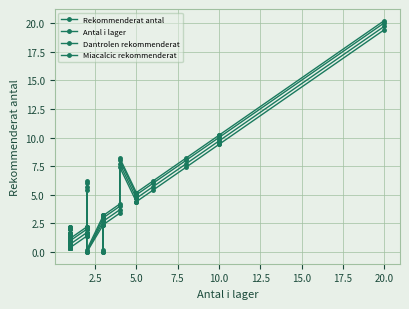

The Antal i lager series shows 4 at 8. True or false?

False